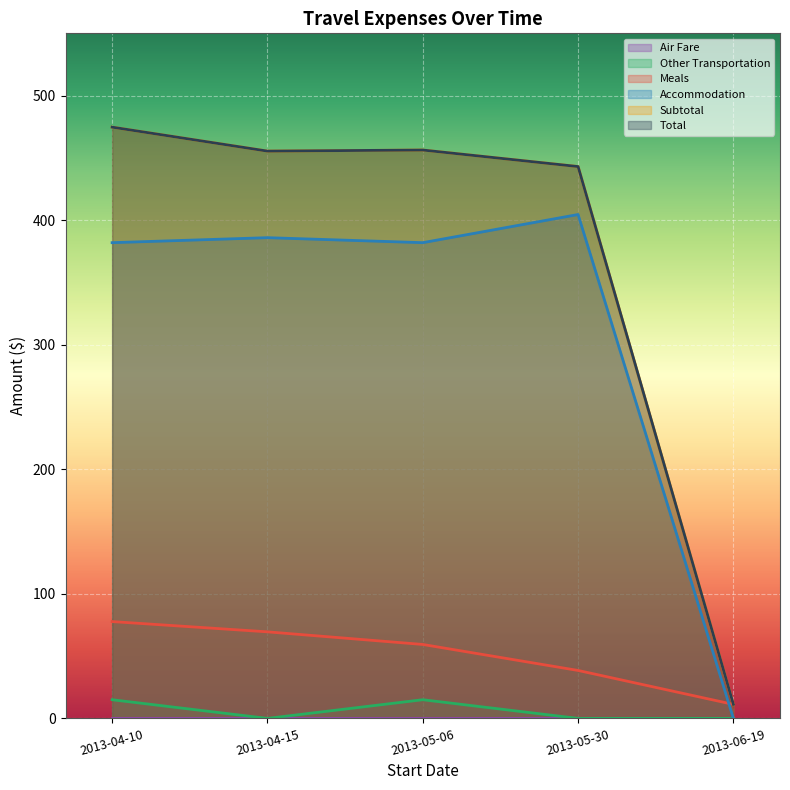

How many data points in Total are less than 455?

2